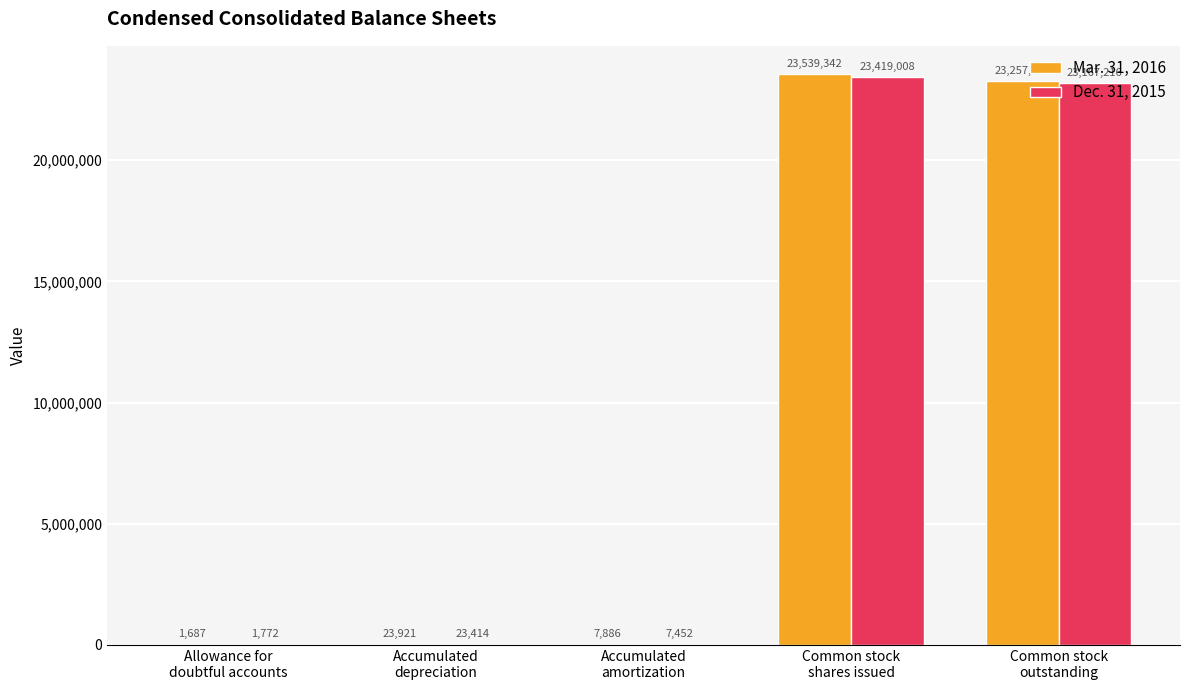

Which series has the largest total across all categories?

Mar. 31, 2016